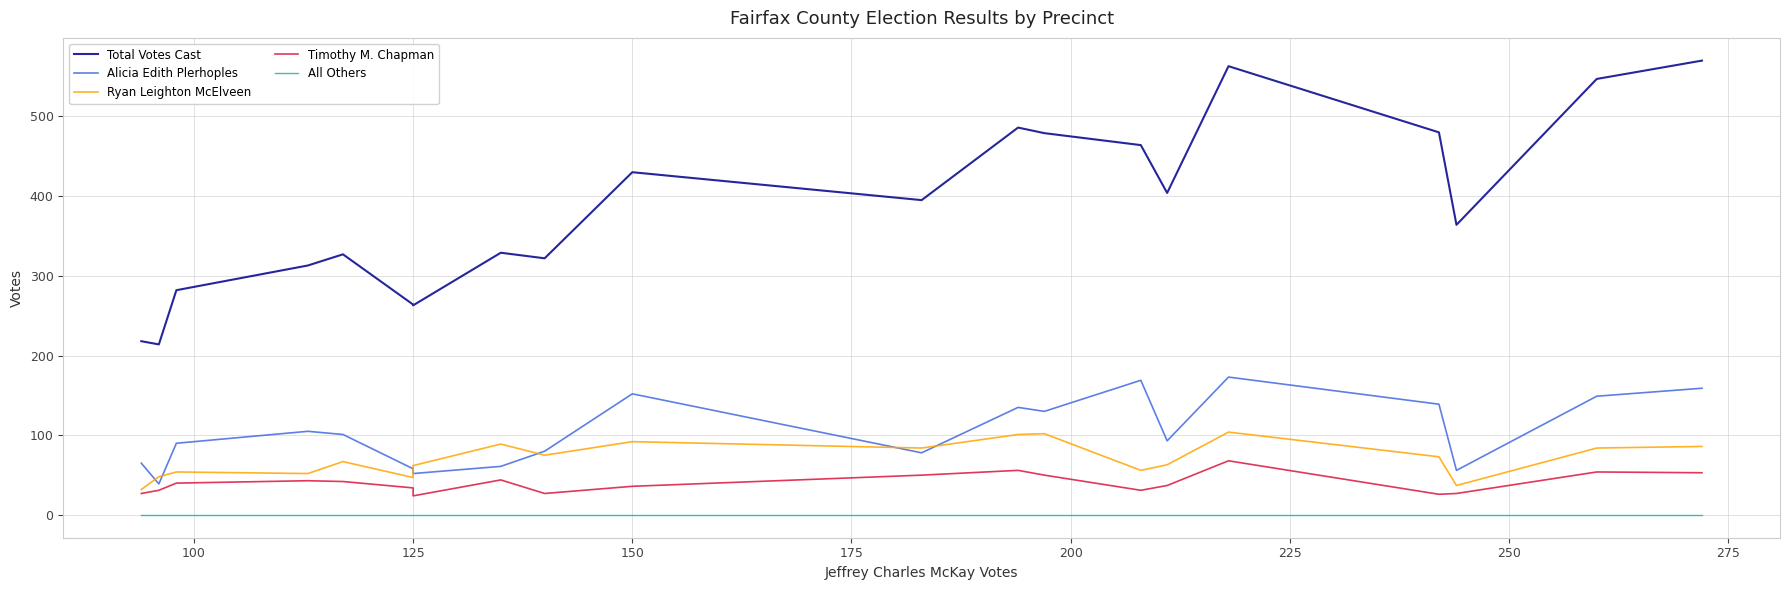

True or false: All Others and Alicia Edith Plerhoples intersect in this chart.

False